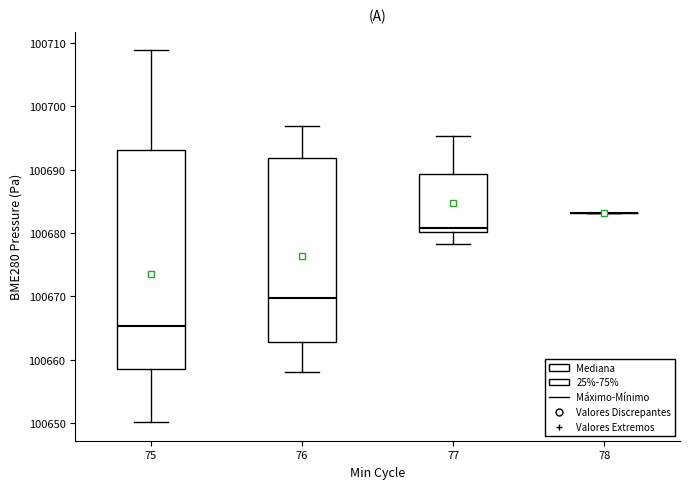

Which box is the tallest, from its lower edge to its upper edge?

75